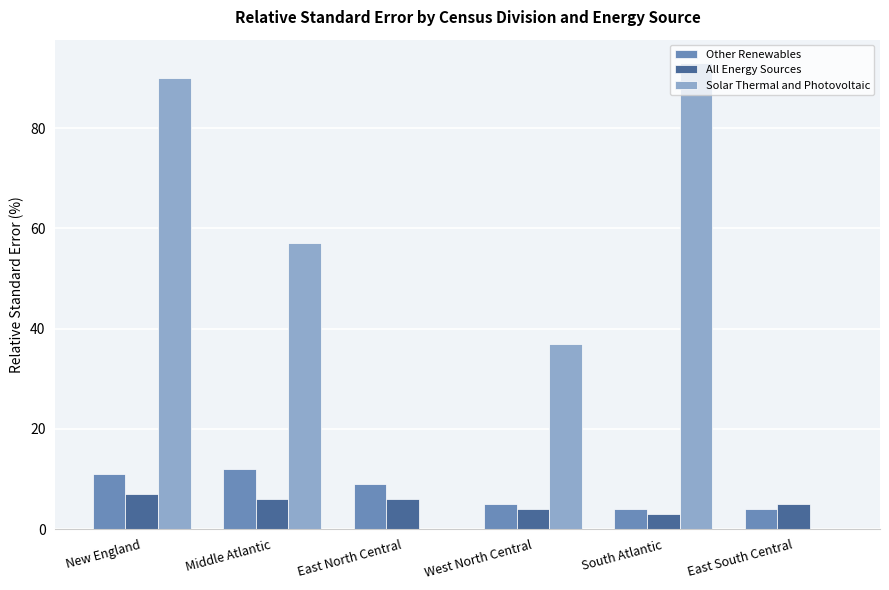

What is the sum of all Other Renewables values?

45